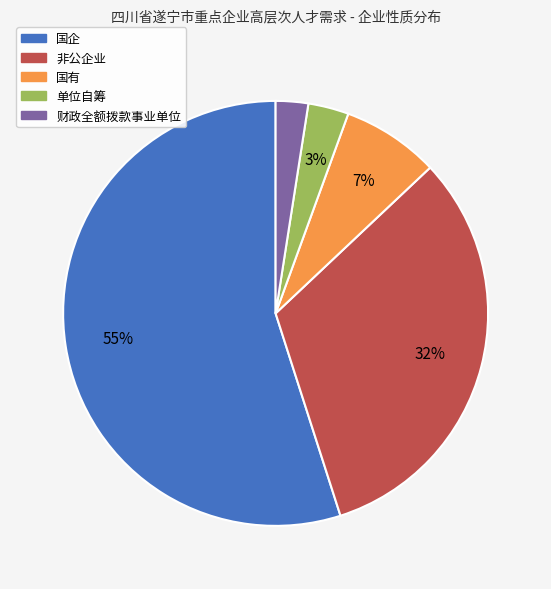

To the nearest percent, what is the average slice percentage?

20%